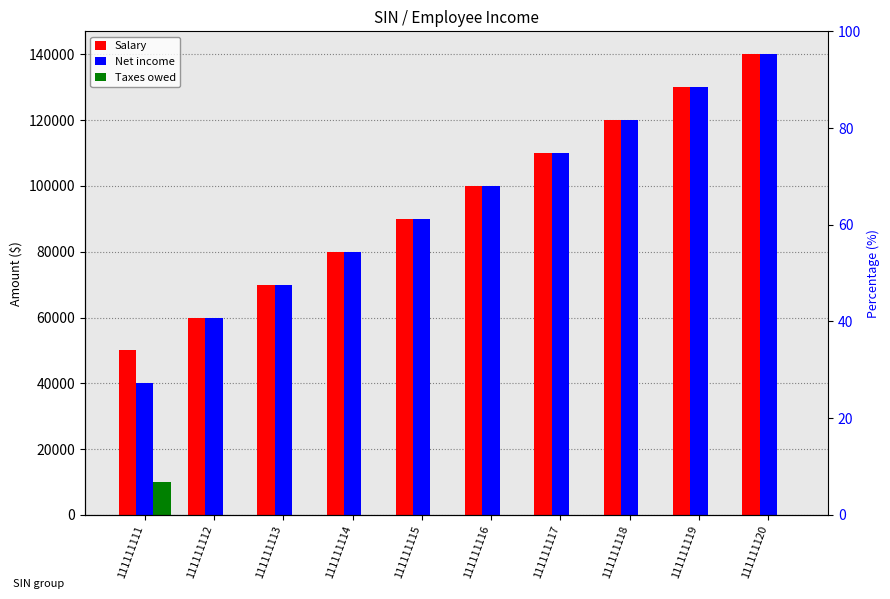

At 111111120, list the series in order from largest to smallest.

Salary, Net income, Taxes owed